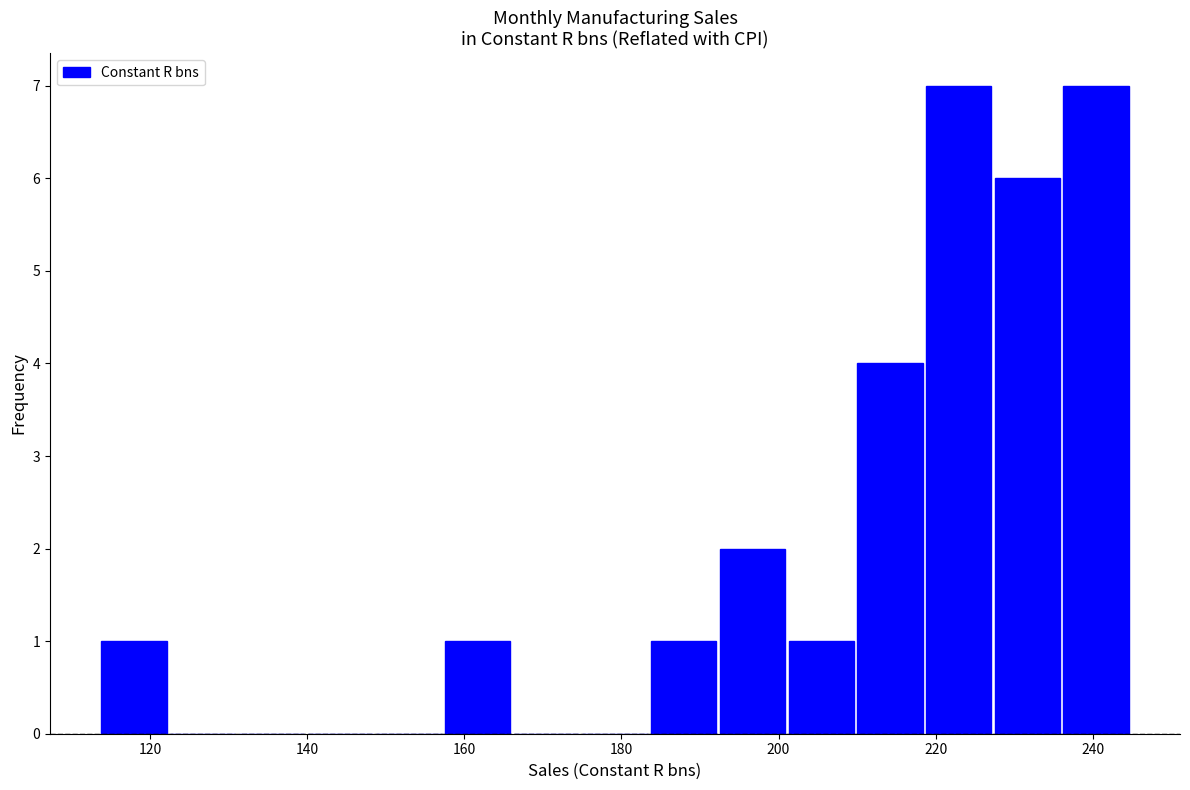

Reading left to right, transcribe this chart: for each bar, give the range it covers on the x-axis and its height. Neither the bar edges nor the heights are printed on the chart, so give them approximately, as read against the axes.

114 to 122: 1
122 to 132: 0
132 to 140: 0
140 to 148: 0
148 to 158: 0
158 to 166: 1
166 to 174: 0
174 to 184: 0
184 to 192: 1
192 to 202: 2
202 to 210: 1
210 to 218: 4
218 to 228: 7
228 to 236: 6
236 to 244: 7